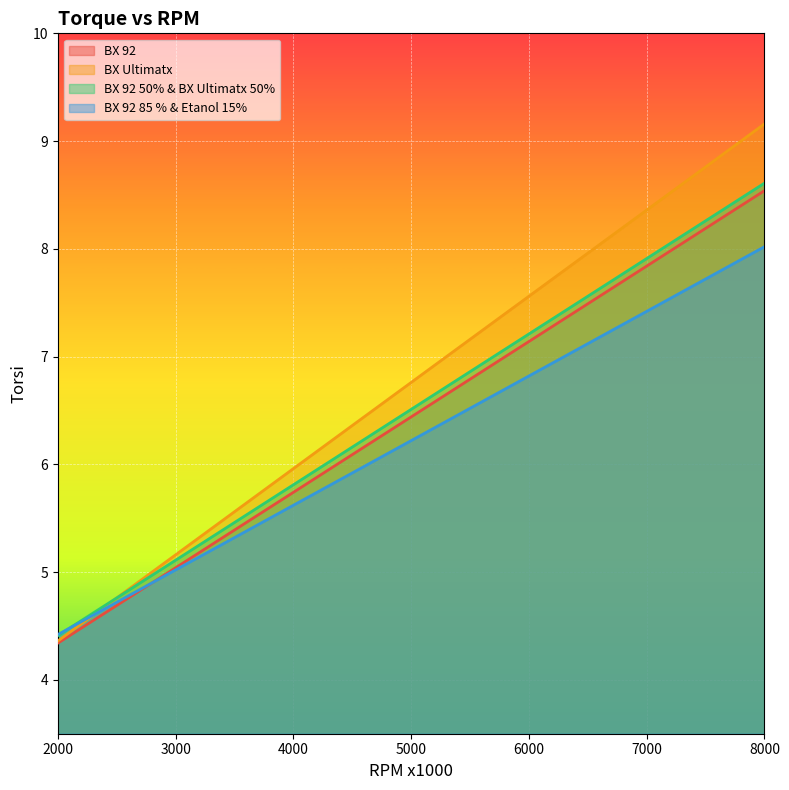

What is the total value across all series at 5000?

25.9